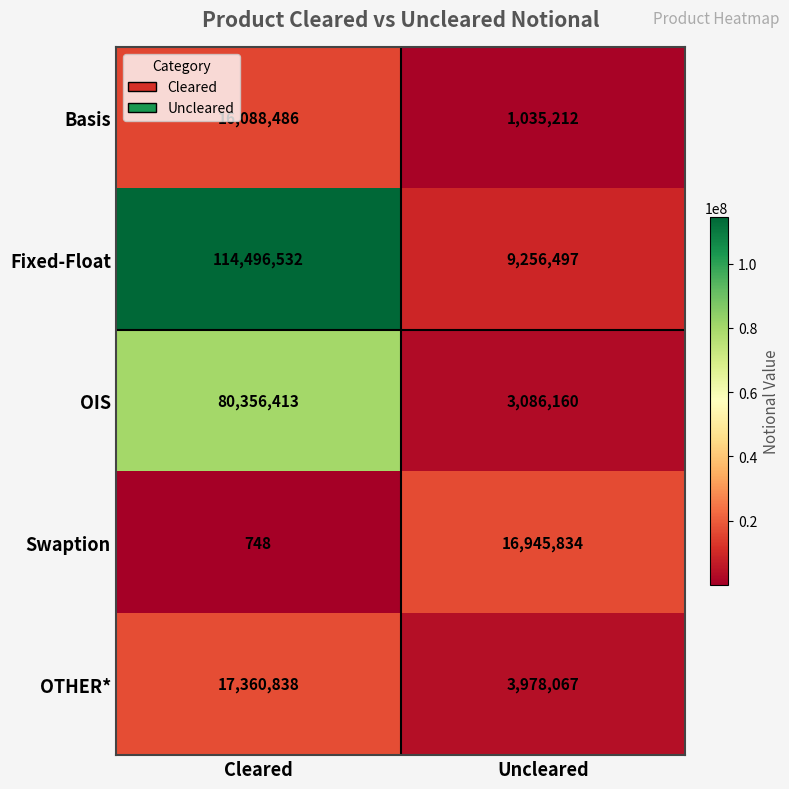

What is the sum of all Swaption values?

16946582